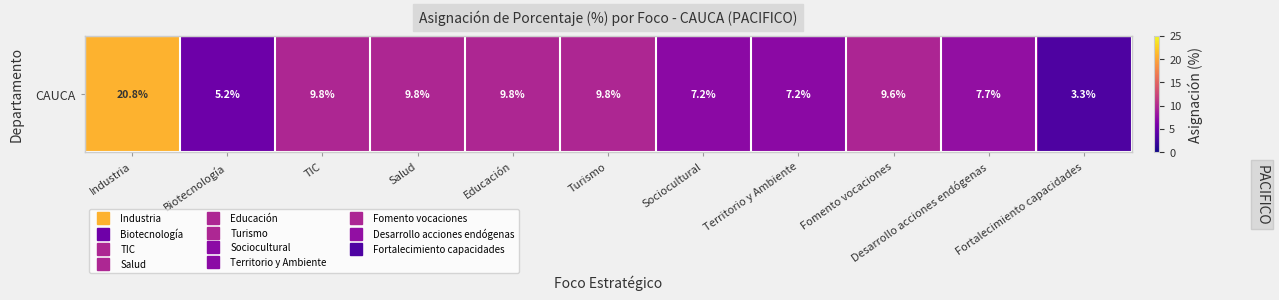

Read the value at Fomento vocaciones.

9.6